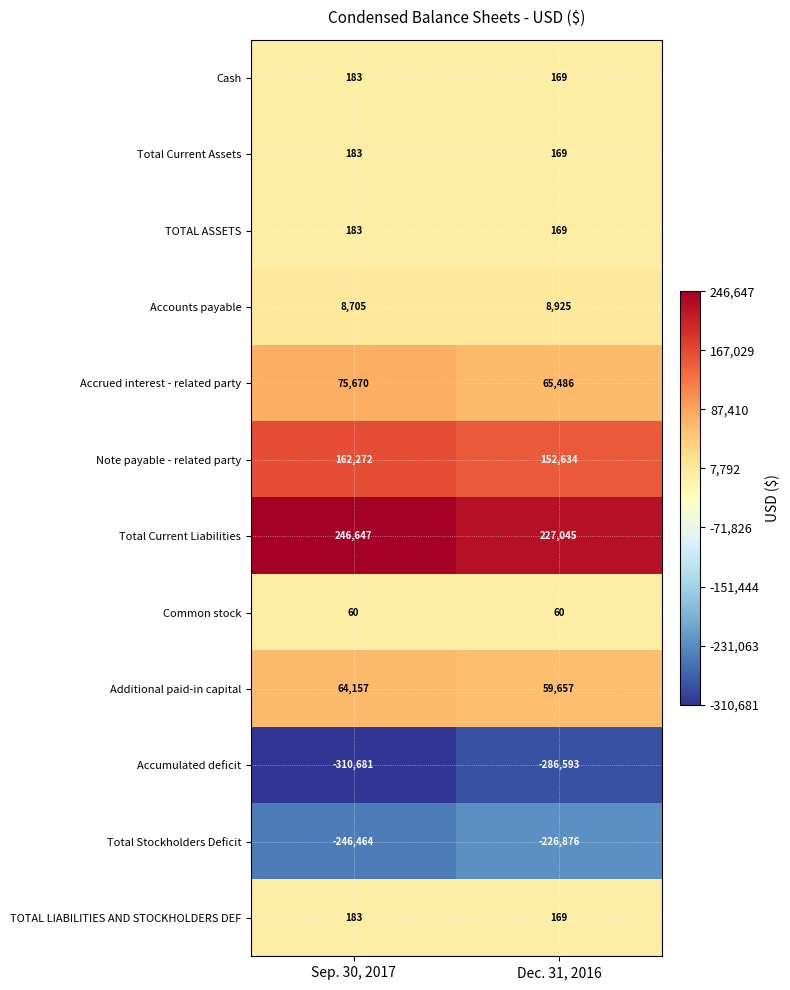

At which label does Accumulated deficit reach its peak?

Dec. 31, 2016